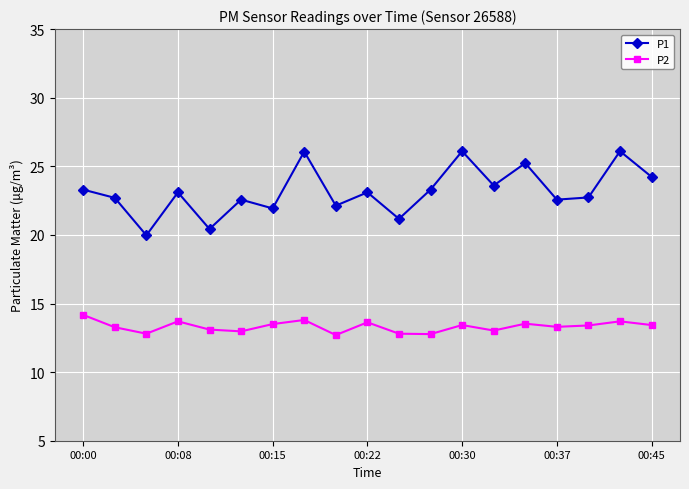

True or false: P2 and P1 intersect in this chart.

False